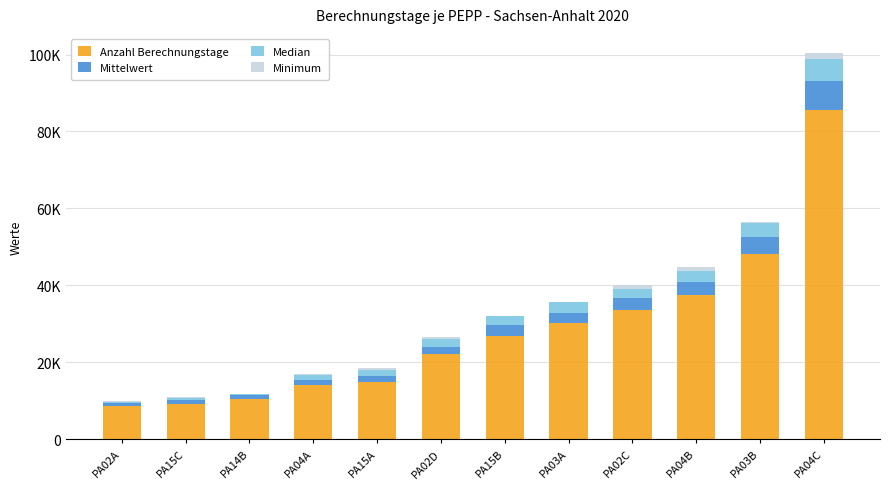

Which series has the widest spread of values?

Anzahl Berechnungstage